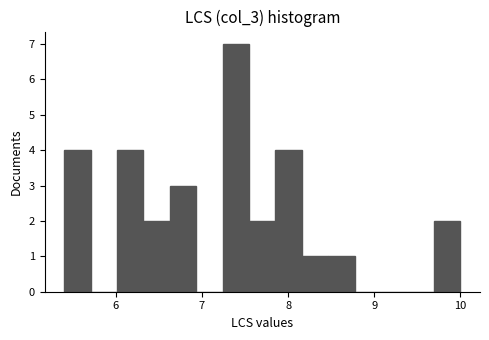

Around what value on the x-axis is the tallest bar? Give the approximate position of its centre, as read against the axis.

7.4